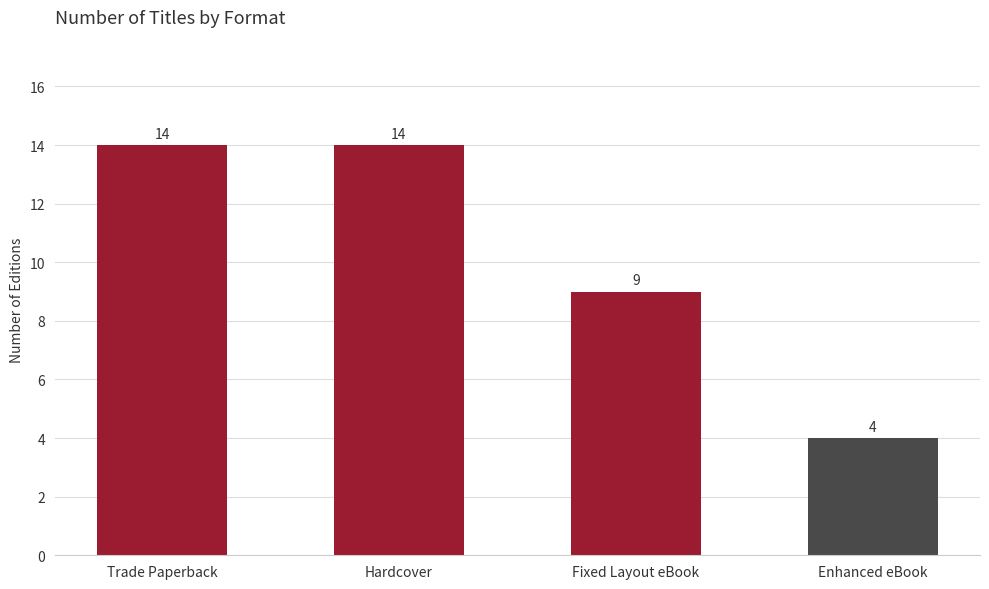

Between Enhanced eBook and Fixed Layout eBook, which is larger?

Fixed Layout eBook